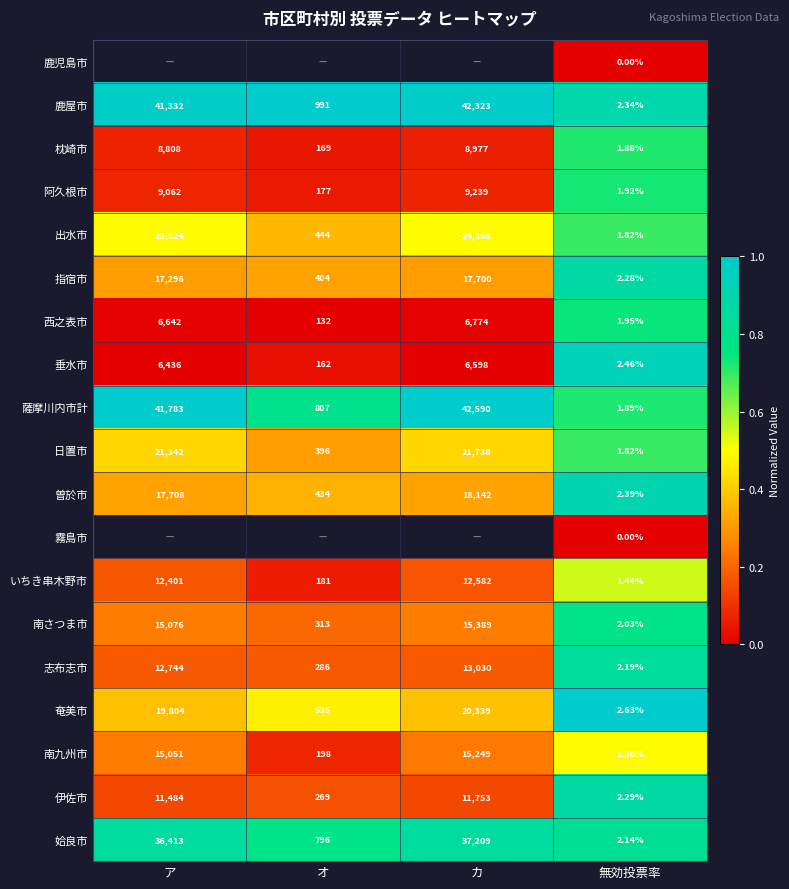

Where is 枕崎市 nearest to the value 4489?

ア